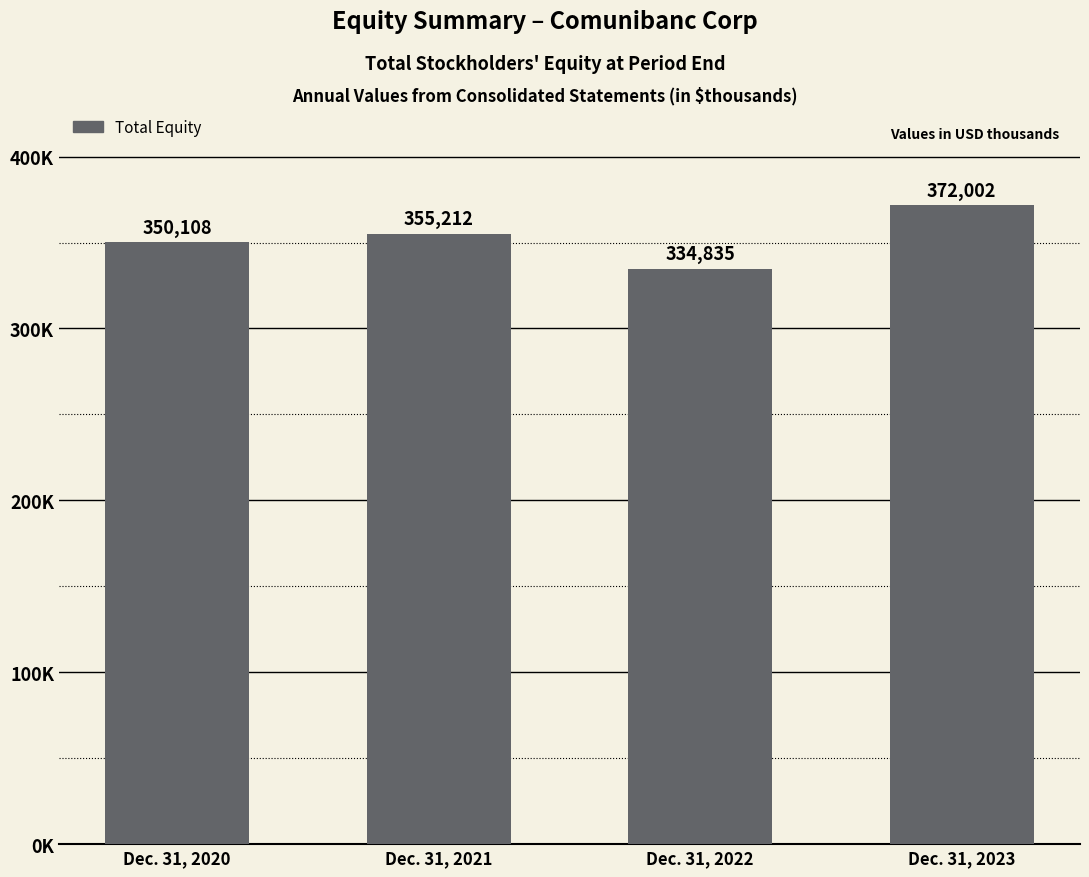

Are the bars horizontal?

No